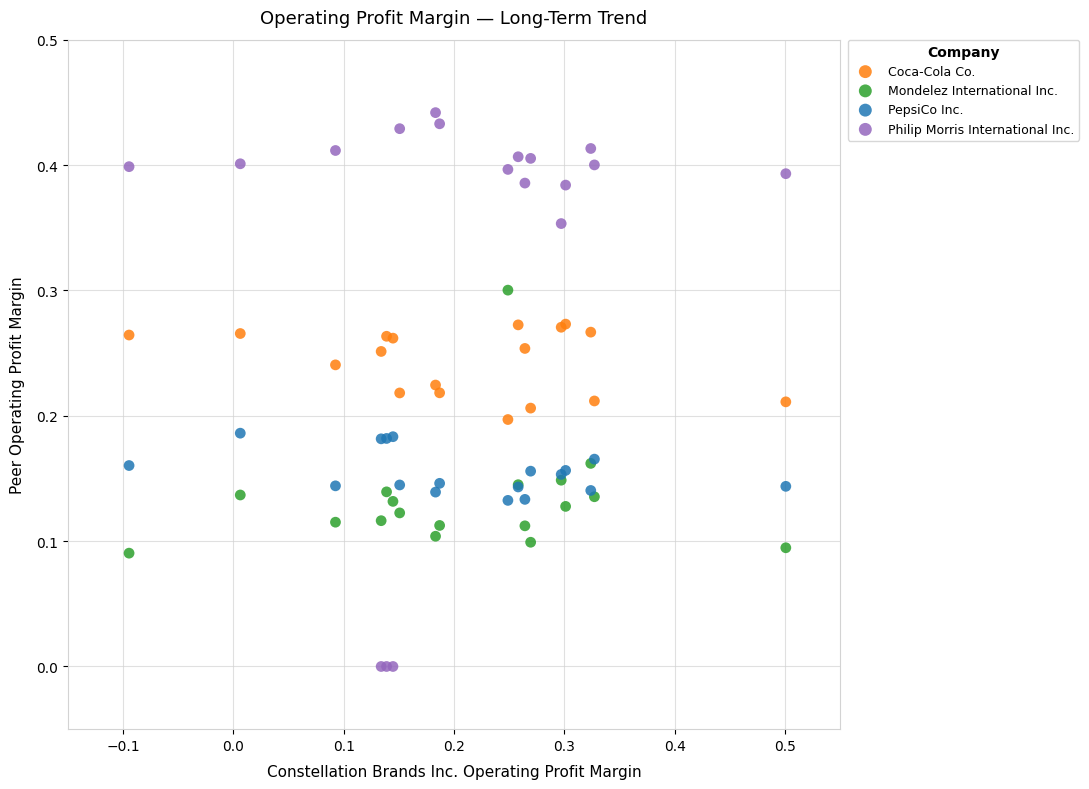

Which series reaches the maximum Y coordinate?

Philip Morris International Inc.